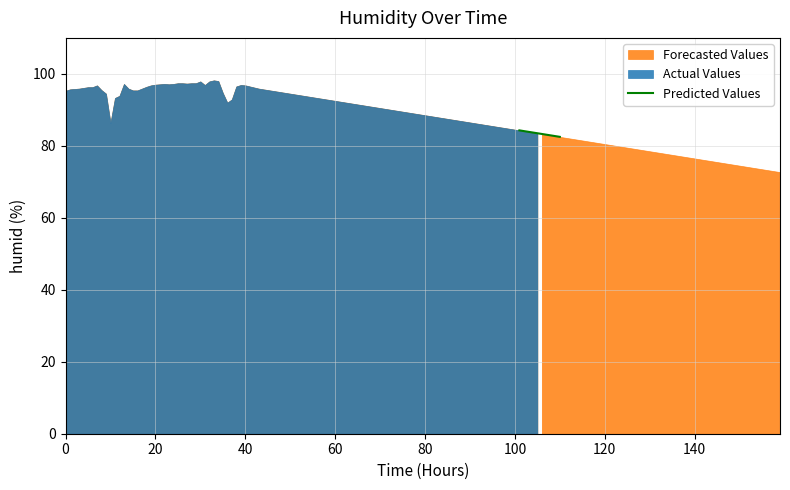

What is the label of the 3rd point from the right?

140